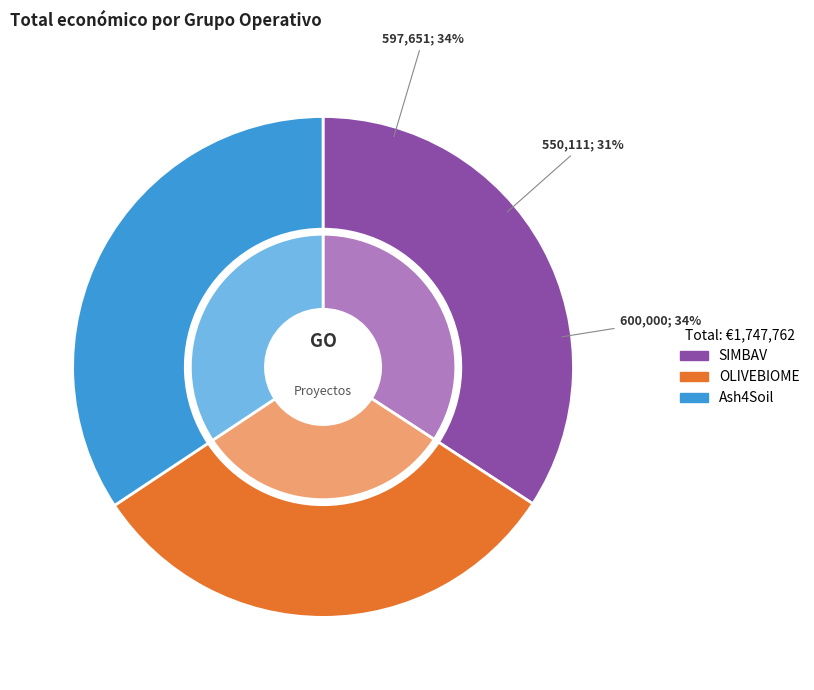

Is it true that OLIVEBIOME is 31% of the pie?

True